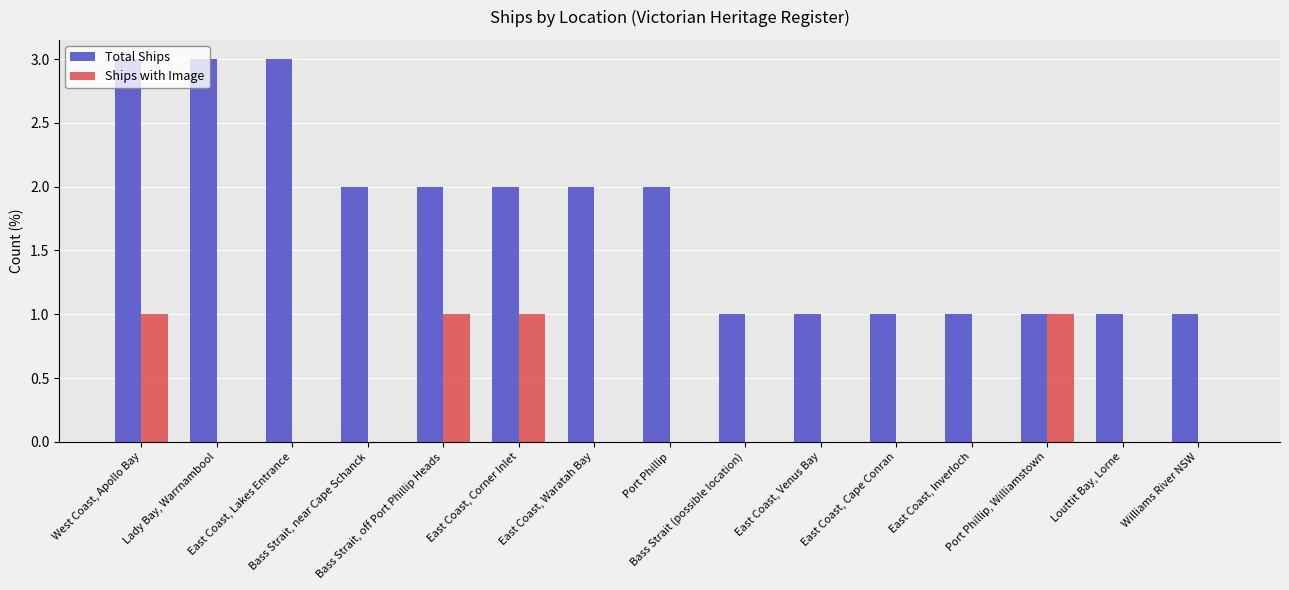

Which series has the largest total across all categories?

Total Ships